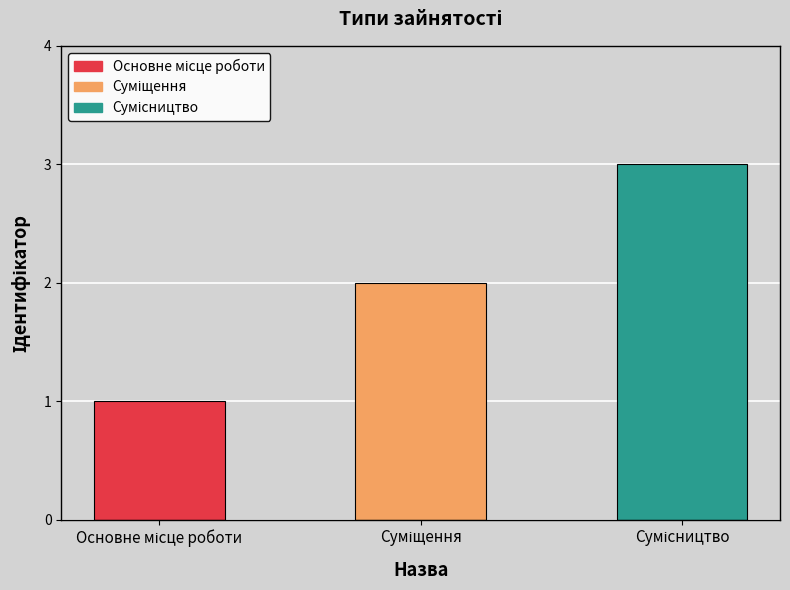

How many values are below 2?

1